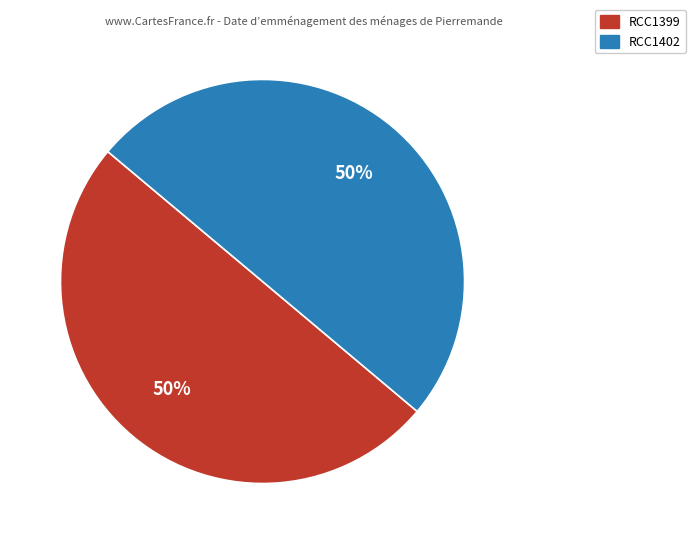

Combined, do RCC1399 and RCC1402 account for over 50%?

Yes